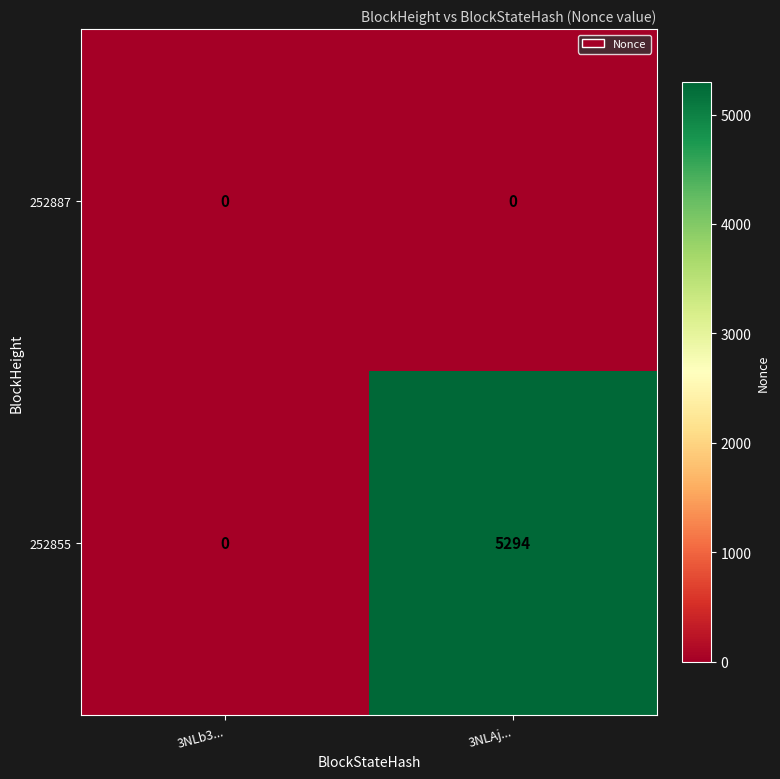

Reading left to right, transcribe all the data shown in this chart.

252887: 0	0
252855: 0	5294